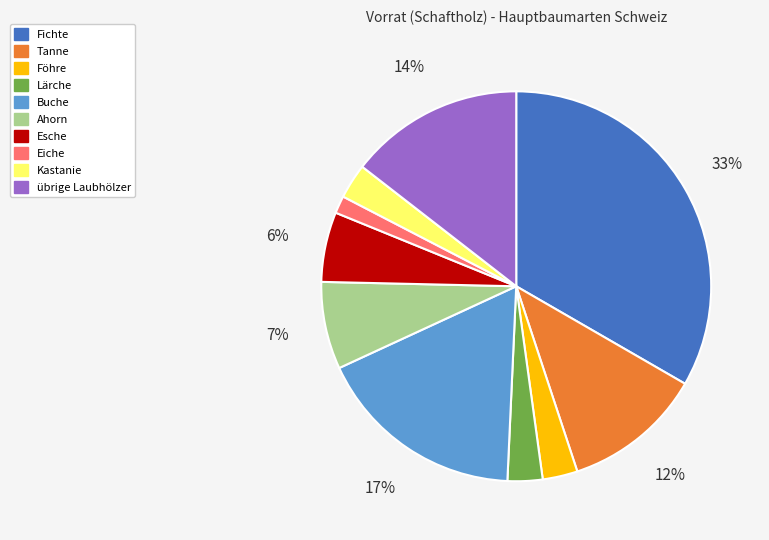

Does Buche represent more than half of the total?

No